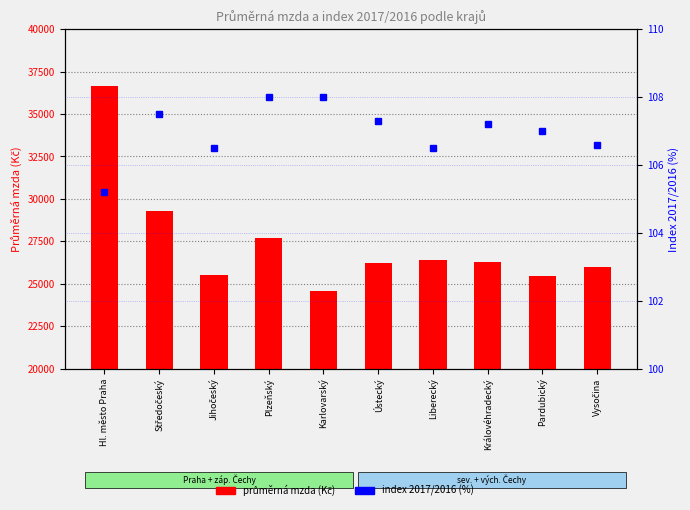

What position from the left is Jihočeský?

3